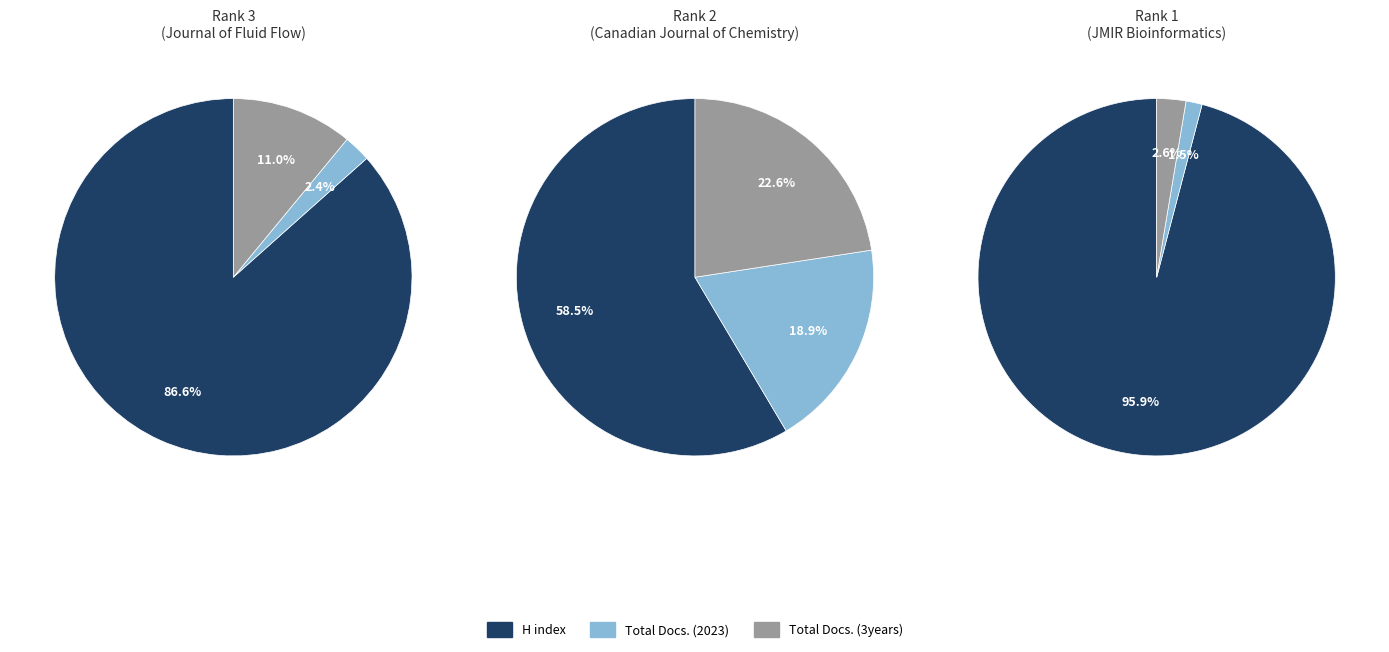

Count the number of slices in the pie.

3